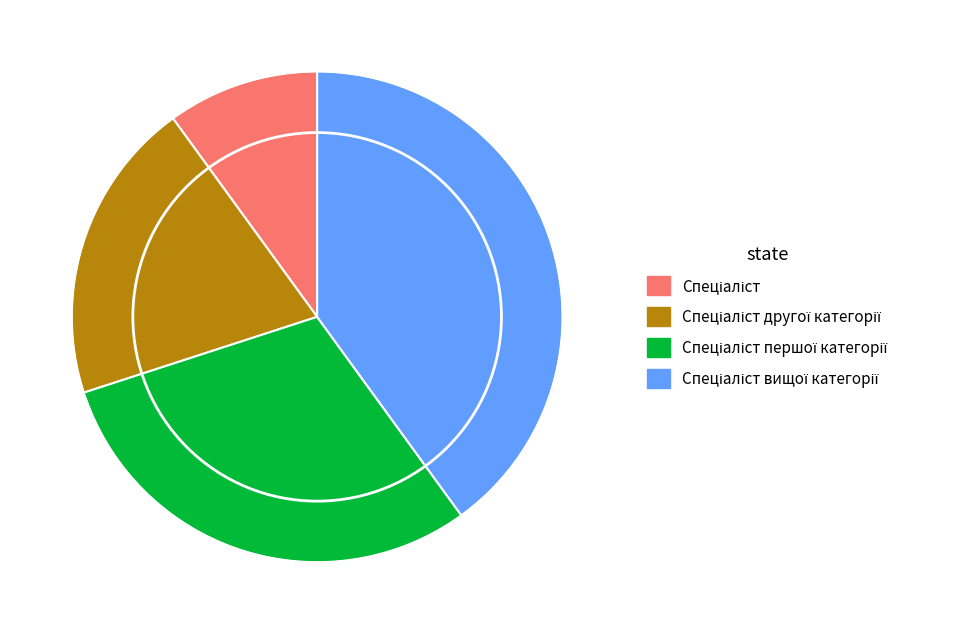

Is there any slice that represents more than half of the pie?

No